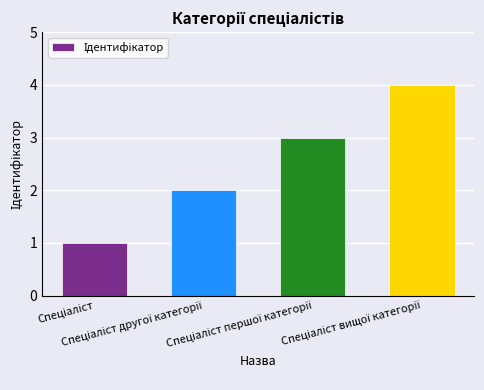

Reading left to right, extract all data points from this chart.

1	2	3	4